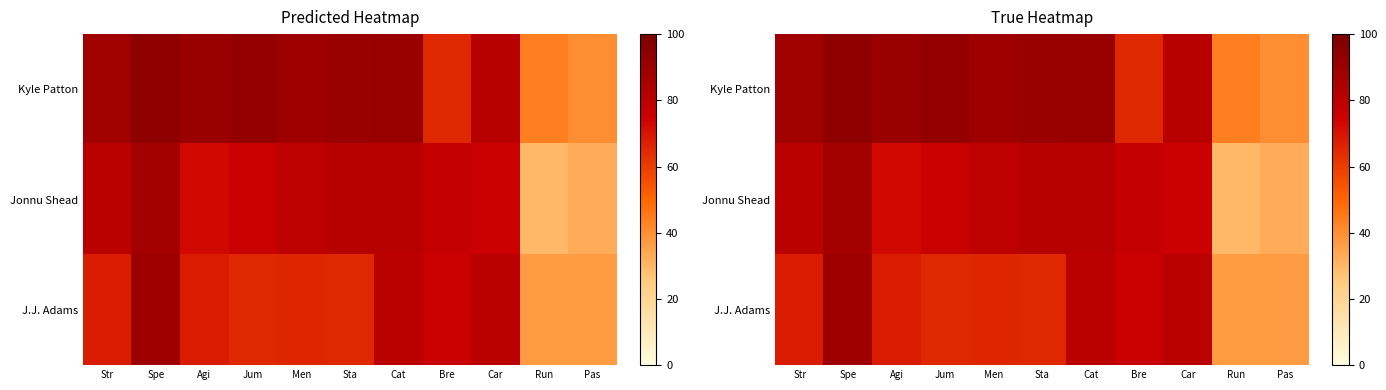

What is the smallest value displayed?

30